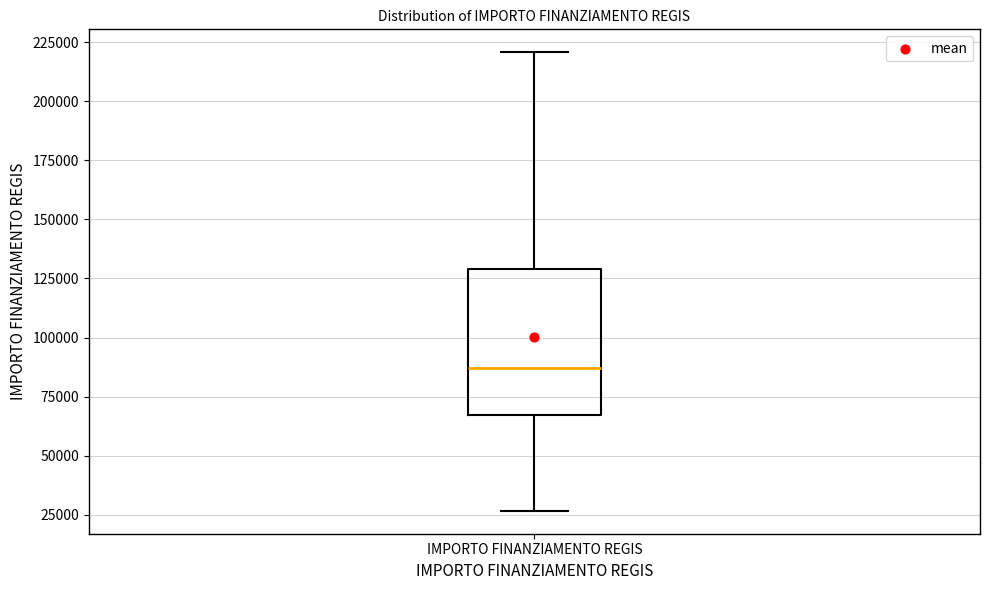

Read this box plot against the y-axis: the position of the median line, the range covered by the box, and the ends of both whiskers. The values are not printed on the chart, so give them approximately, as read against the axis.

median 85000, box 65000 to 130000, whiskers 25000 to 220000